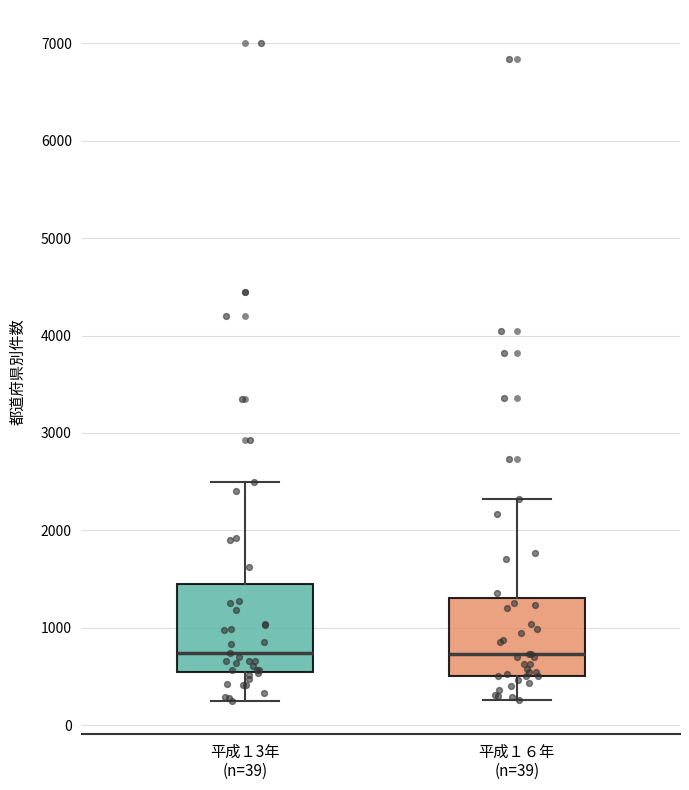

Comparing the boxes themselves (not the whiskers), which one is the tallest?

平成１3年 (n=39)